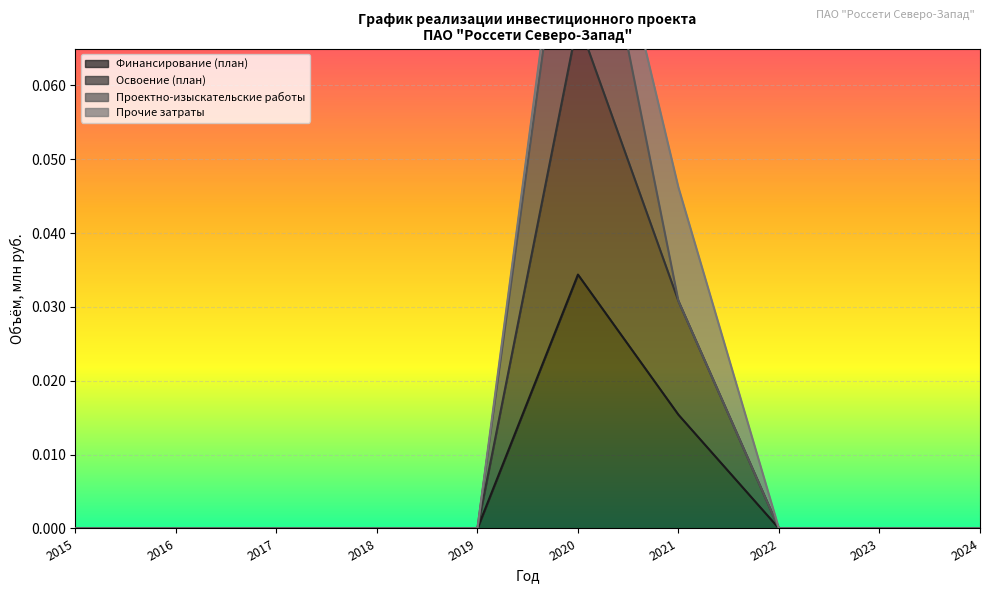

How many Освоение (план) values are between 0 and 1?

10